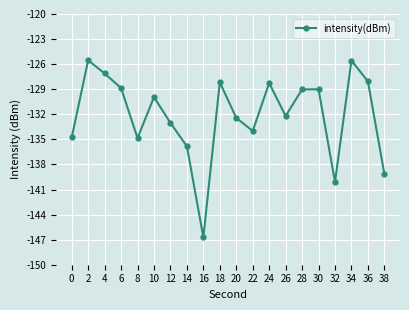

What is the value of the 5th point from the left?

-134.8